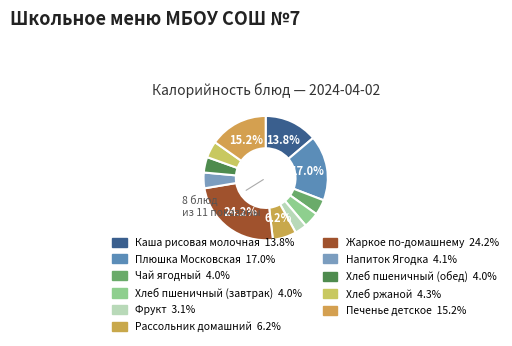

How many slices are in this pie chart?

11